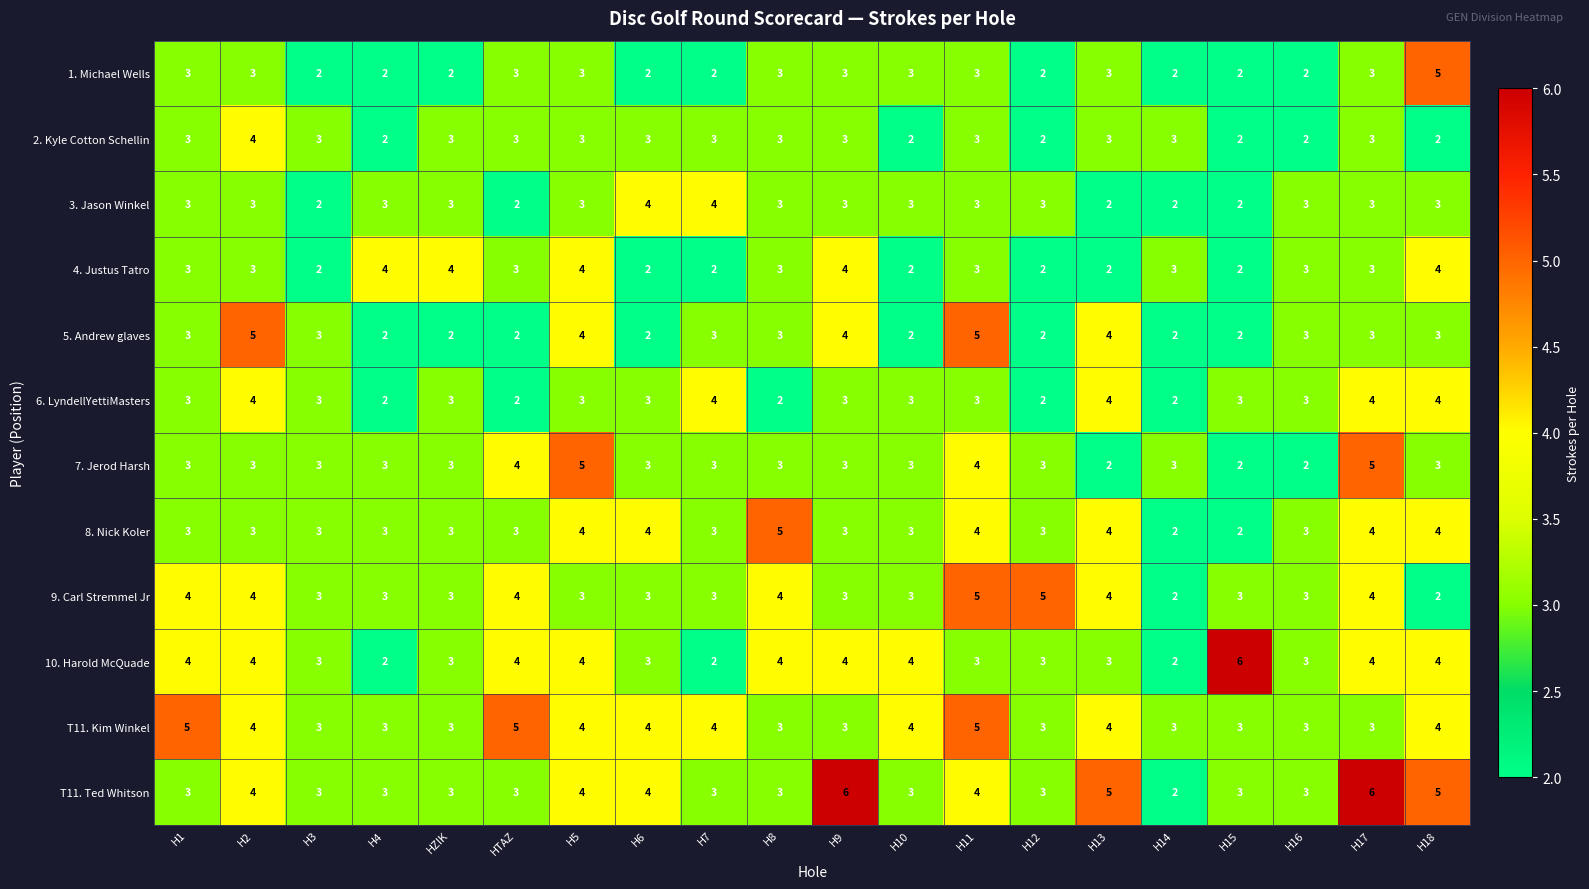

Which series changed the most between H1 and H12?

T11. Kim Winkel